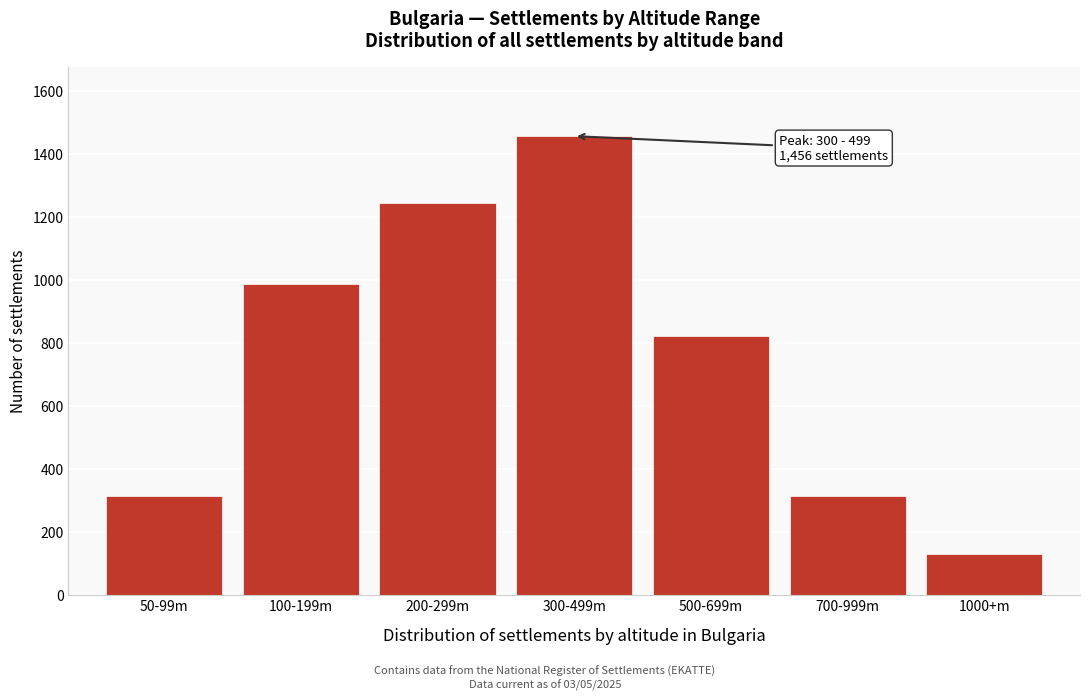

Reading left to right, extract all data points from this chart.

50-99m=312	100-199m=987	200-299m=1243	300-499m=1456	500-699m=821	700-999m=312	1000+m=128